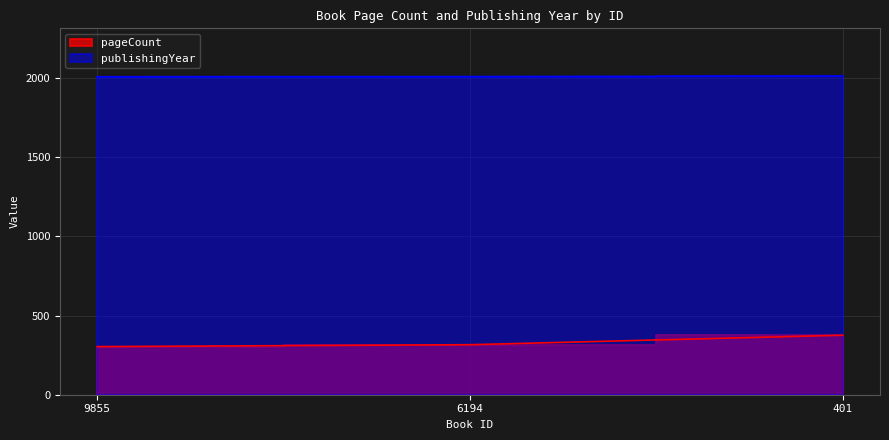

At which category is the sum across all series the highest?

401